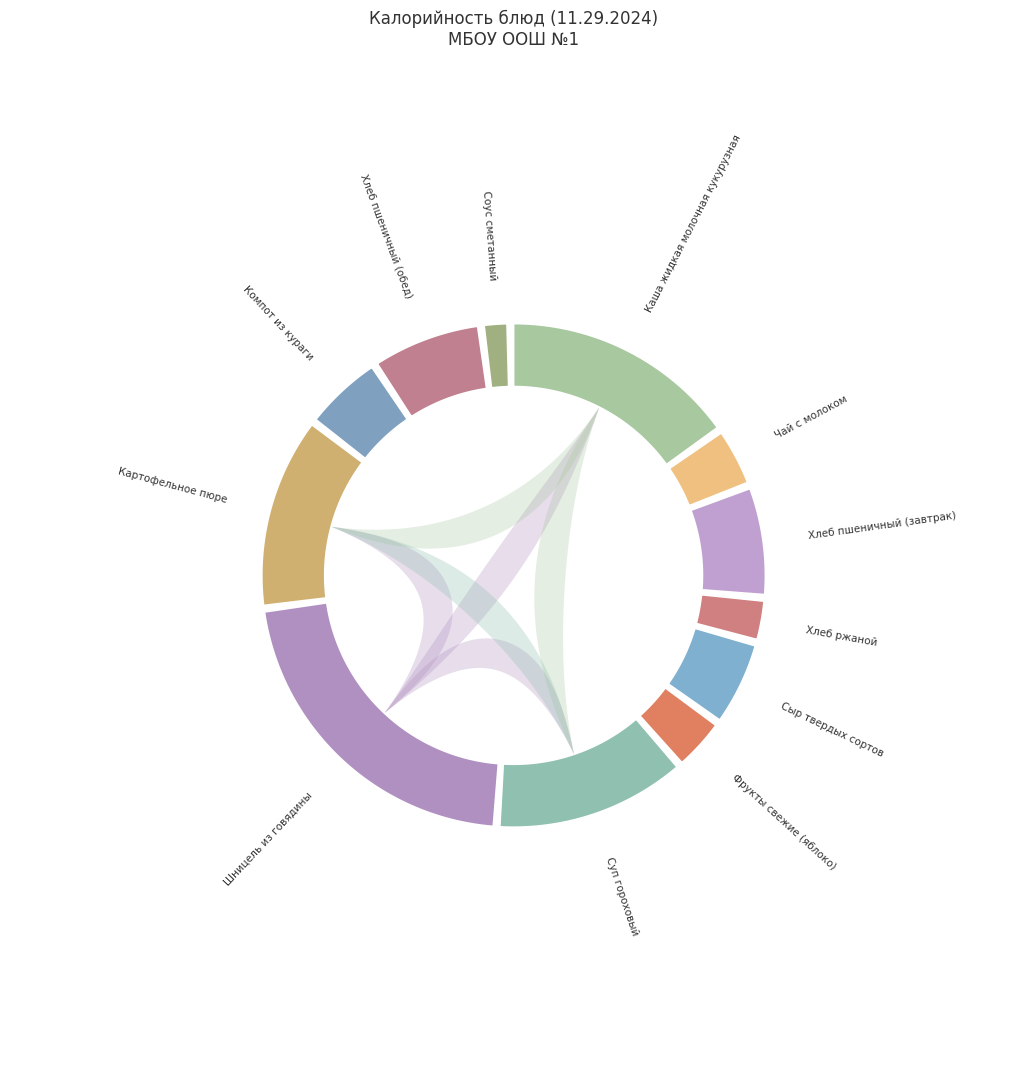

What is the change in value from Хлеб пшеничный (завтрак) to Соус сметанный?

-74